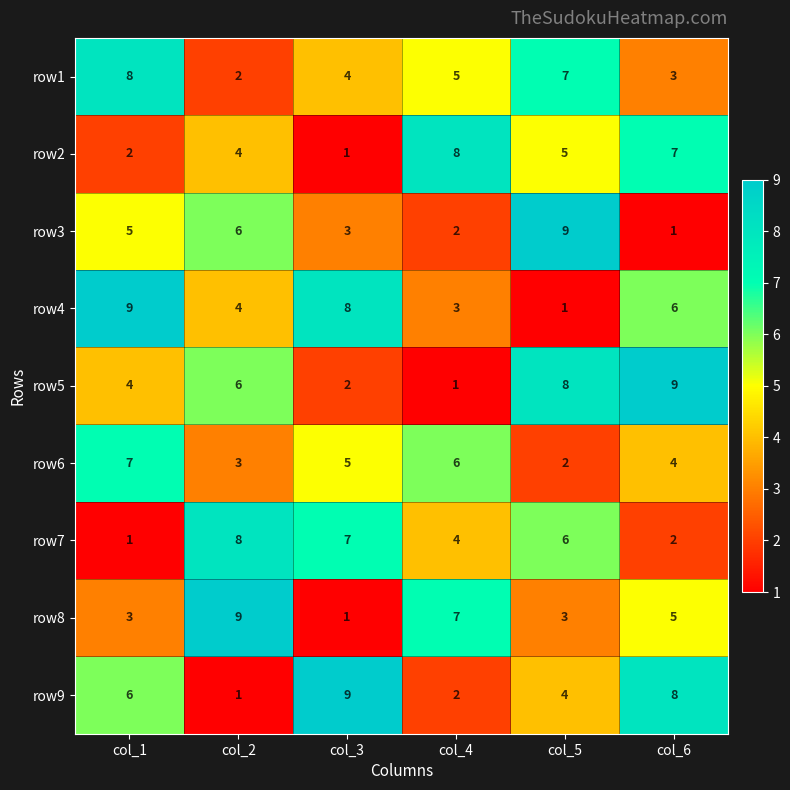

What is the maximum value shown in the chart?

9